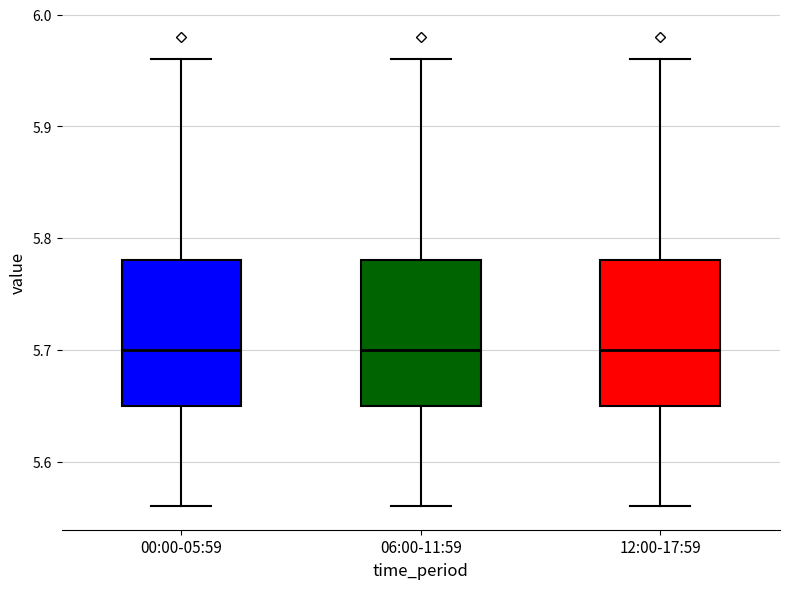

Where does the median line of the box for 06:00-11:59 sit on the y-axis? The values are not printed on the chart, so give them approximately, as read against the axis.

5.70